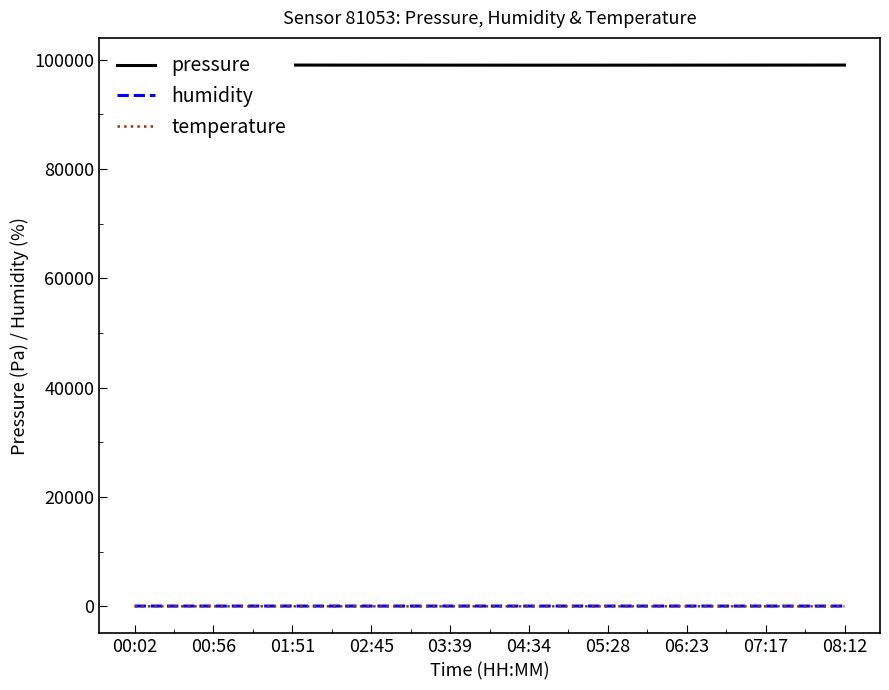

How many interior local valleys does the pressure series have?

2